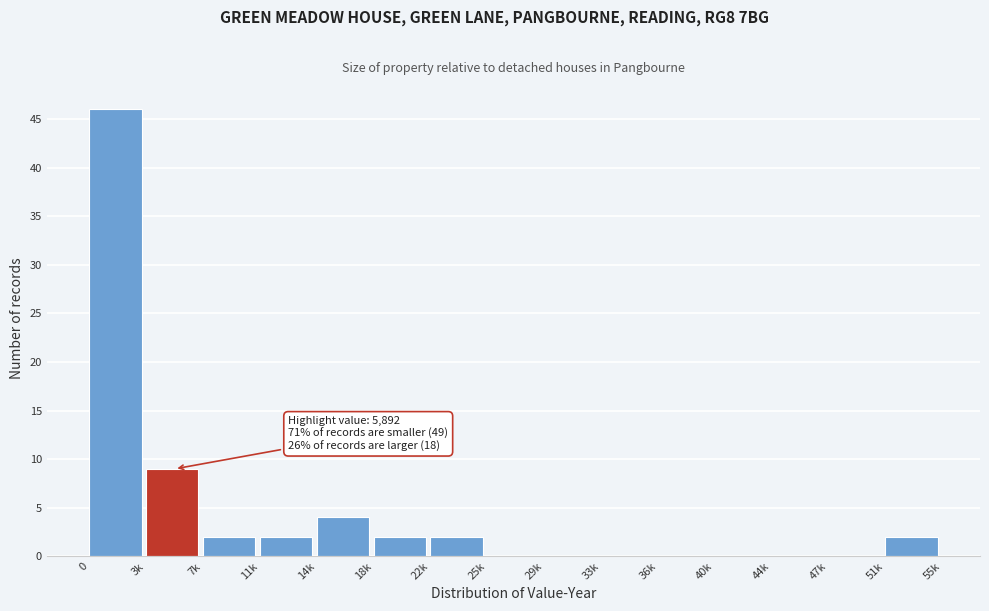

Reading left to right, what are all the values shown in this chart?

0=46	3k=9	7k=2	11k=2	14k=4	18k=2	22k=2	25k=0	29k=0	33k=0	36k=0	40k=0	44k=0	47k=0	51k=2